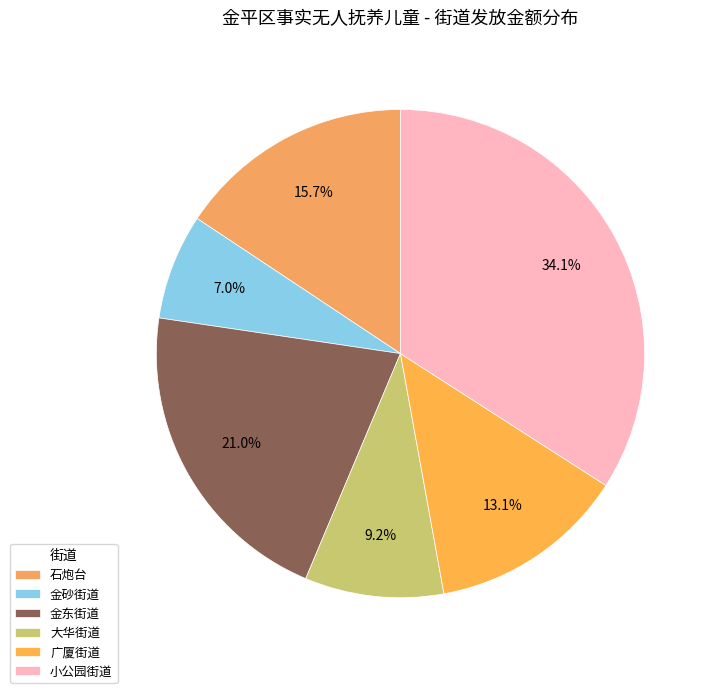

Which has a higher value, 金砂街道 or 大华街道?

大华街道